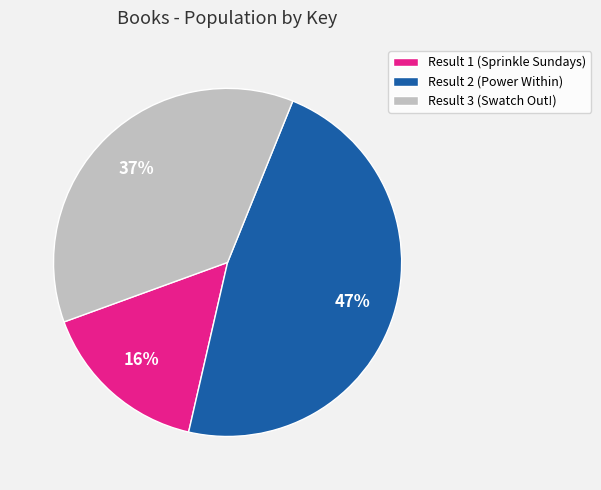

Count the number of slices in the pie.

3